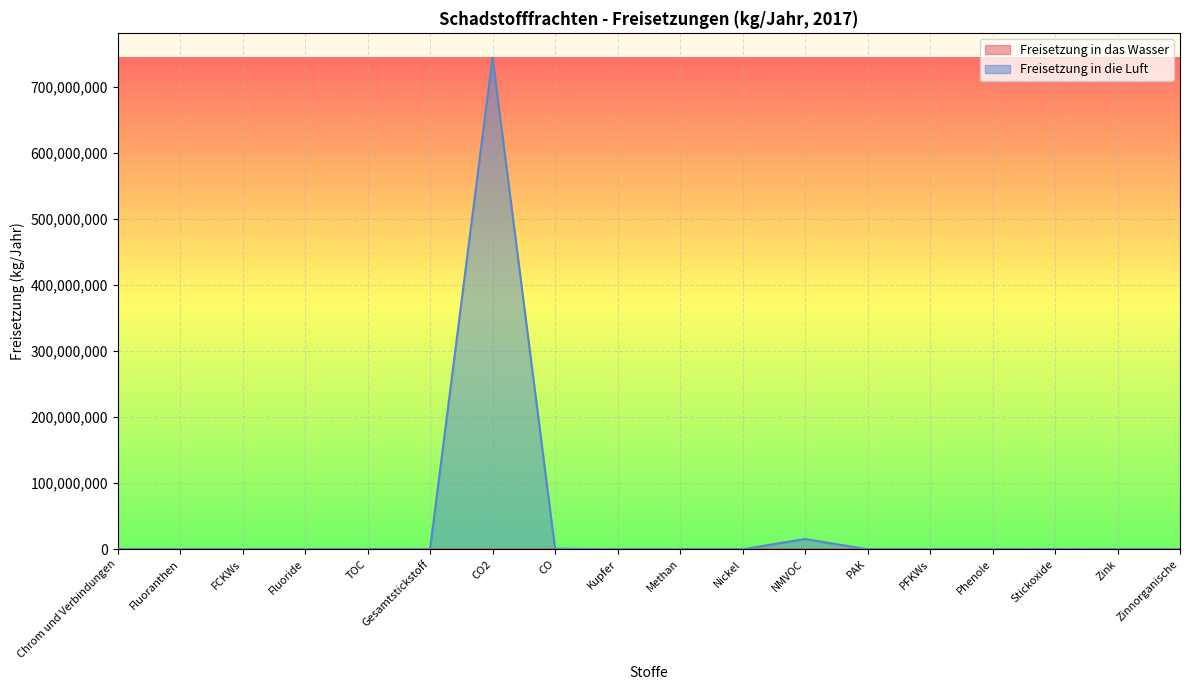

Is the value of Freisetzung in das Wasser at CO2 greater than the value of Freisetzung in die Luft at TOC?

No